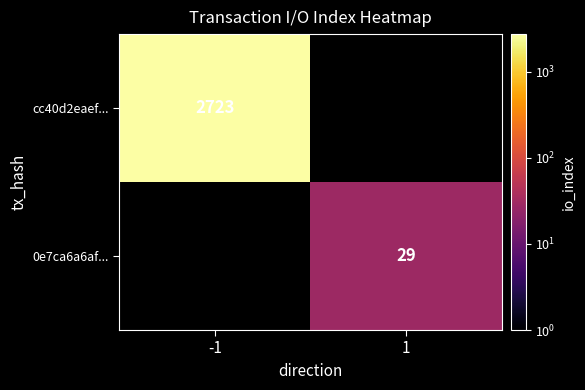

The cc40d2eaef... series shows 3918 at -1. True or false?

False